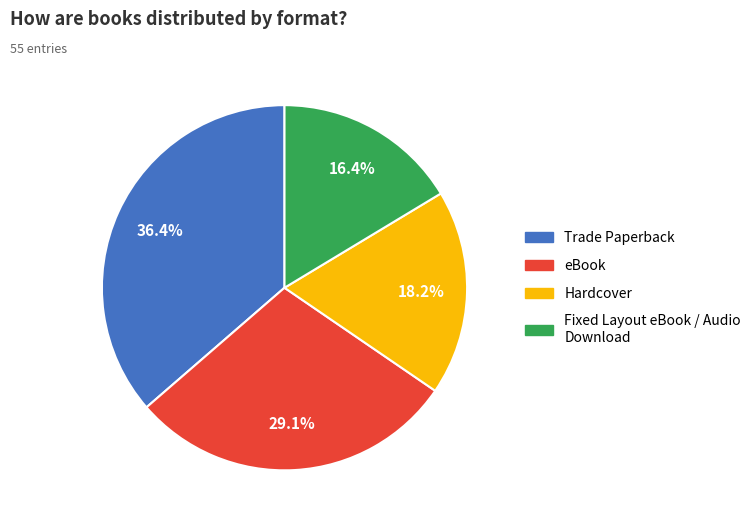

Rank the categories by value from lowest to highest.

Fixed Layout eBook / Audio Download, Hardcover, eBook, Trade Paperback